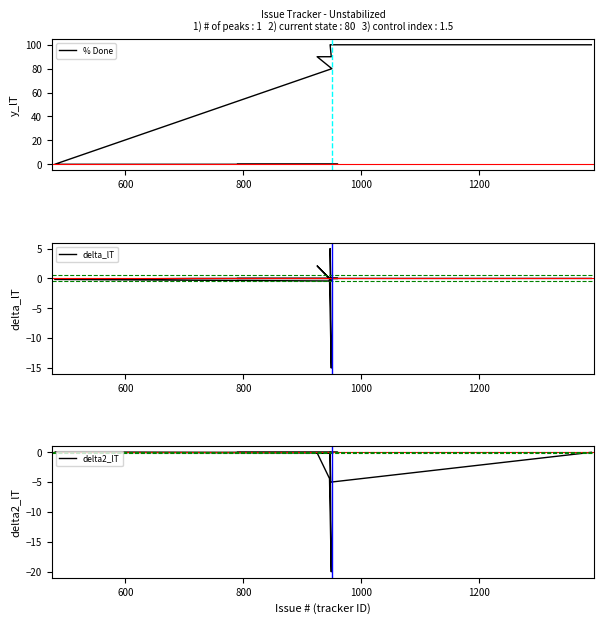

Is it true that delta_lT equals 0.0 at 7?

False